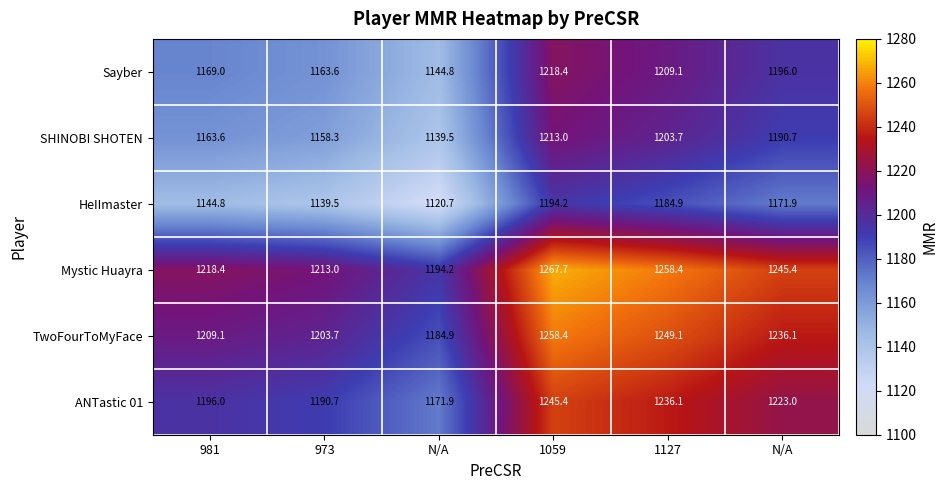

Reading right to left, transcribe all the data shown in this chart.

Sayber: N/A=1196.0	1127=1209.1	1059=1218.4	N/A=1144.8	973=1163.6	981=1169.0
SHINOBI SHOTEN: N/A=1190.7	1127=1203.7	1059=1213.0	N/A=1139.5	973=1158.3	981=1163.6
HeIImaster: N/A=1171.9	1127=1184.9	1059=1194.2	N/A=1120.7	973=1139.5	981=1144.8
Mystic Huayra: N/A=1245.4	1127=1258.4	1059=1267.7	N/A=1194.2	973=1213.0	981=1218.4
TwoFourToMyFace: N/A=1236.1	1127=1249.1	1059=1258.4	N/A=1184.9	973=1203.7	981=1209.1
ANTastic 01: N/A=1223.0	1127=1236.1	1059=1245.4	N/A=1171.9	973=1190.7	981=1196.0